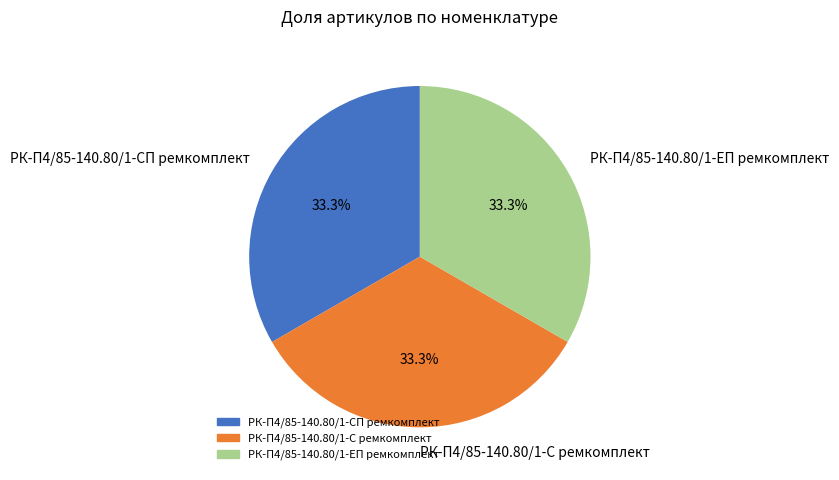

What is the ratio of the value at РК-П4/85-140.80/1-С ремкомплект to the value at РК-П4/85-140.80/1-ЕП ремкомплект?

1.0